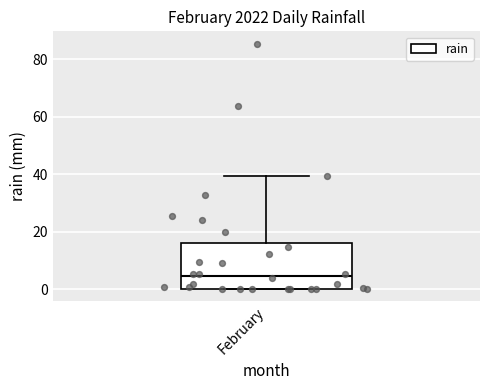

Transcribe this box plot: give where the median line is, the range the box spans, and where the two whiskers end, as read against the y-axis. The values are not printed on the chart, so give them approximately, as read against the axis.

median 4, box 0 to 16, whiskers 0 to 40